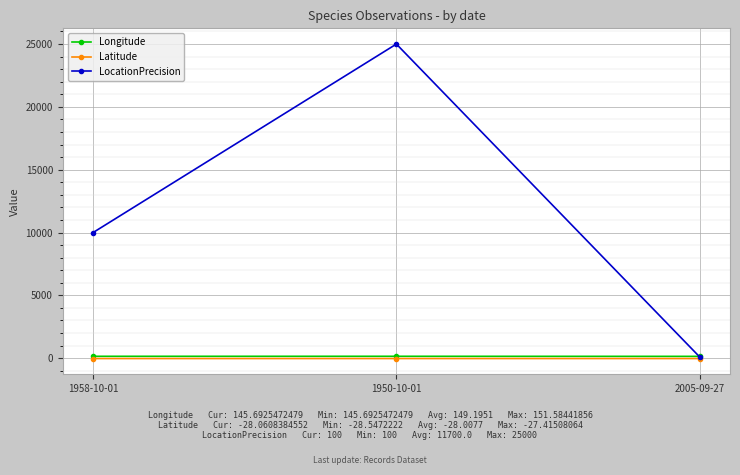

Read the Latitude value at 2005-09-27.

-28.1